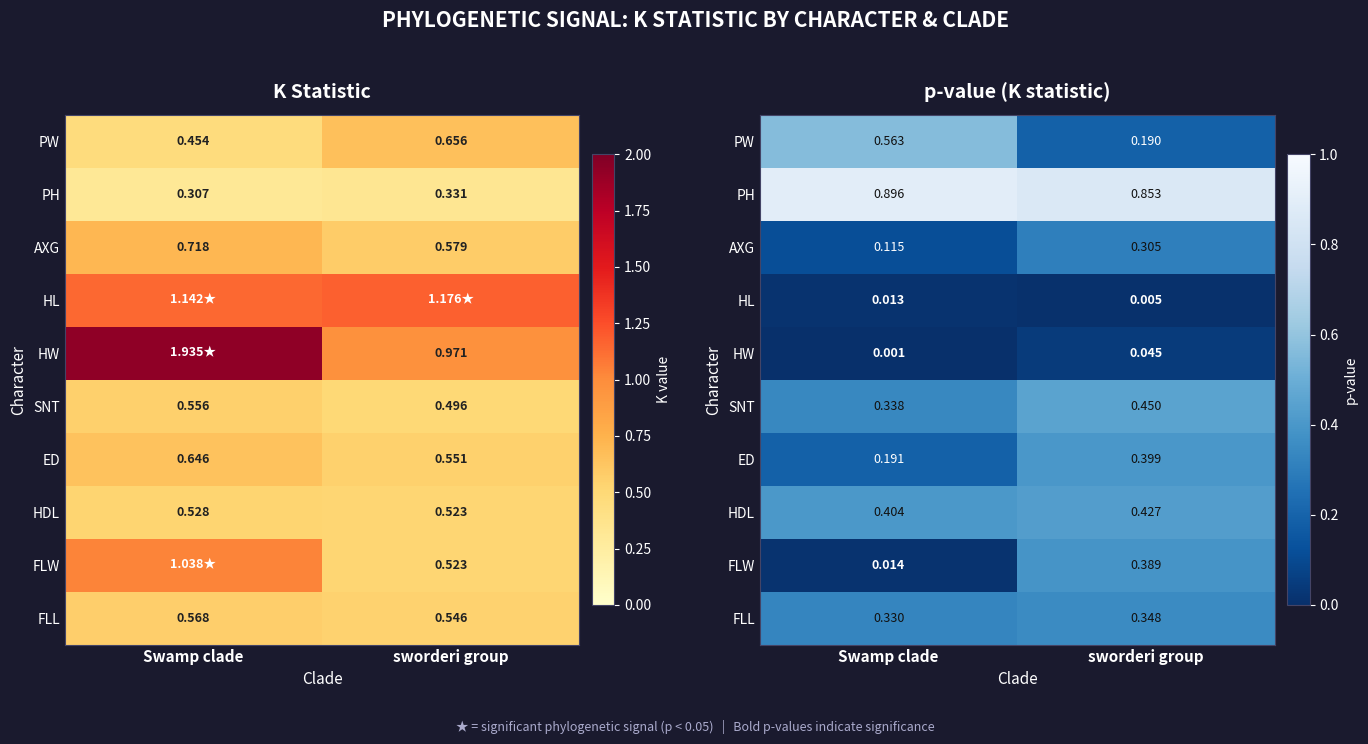

What is the sum of all AXG values?

0.4